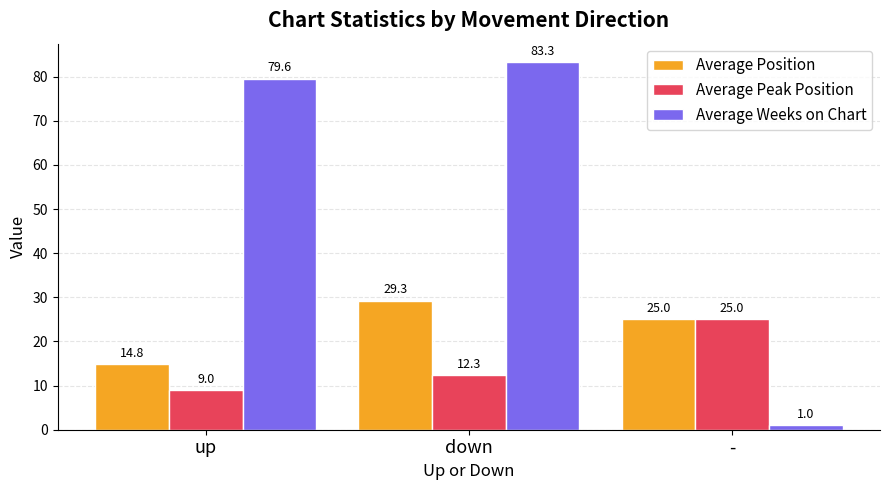

What is the maximum value for Average Position?

29.3